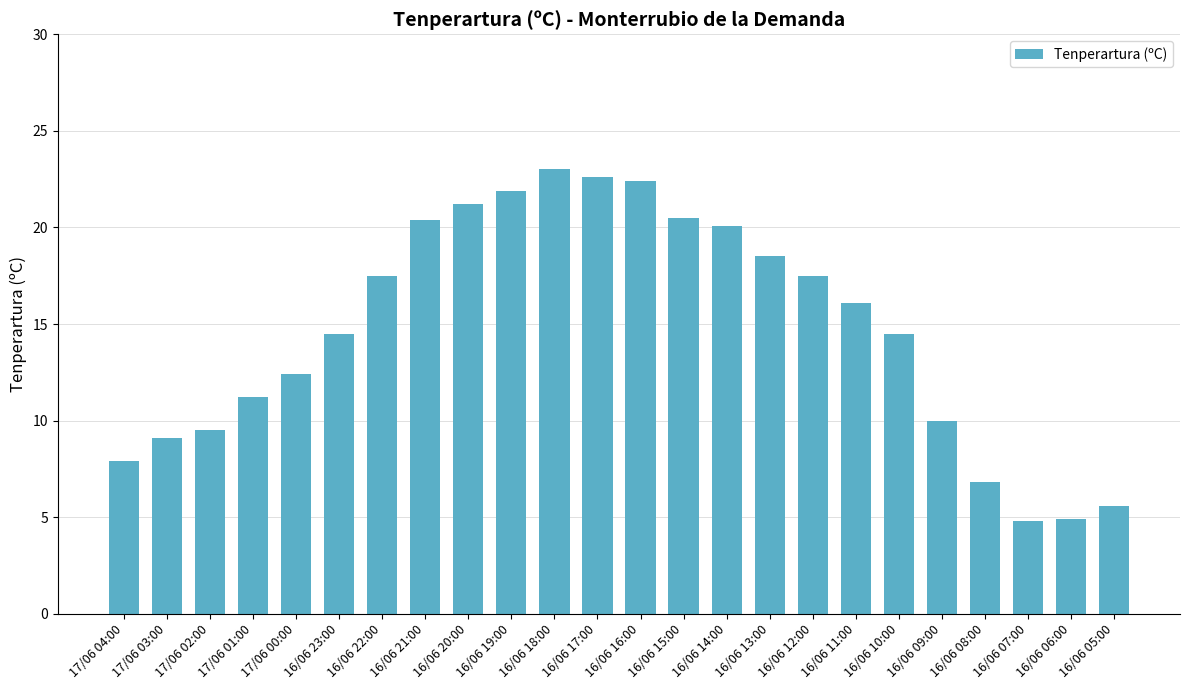

What is the average value?

14.7